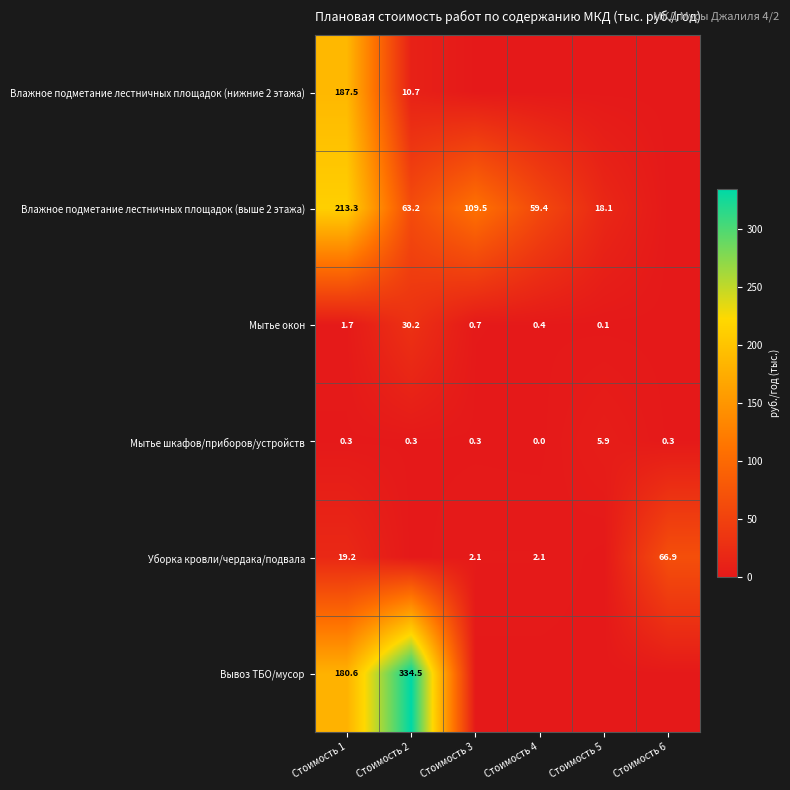

The value of Влажное подметание лестничных площадок (выше 2 этажа) at Стоимость 3 is 109.5. True or false?

True